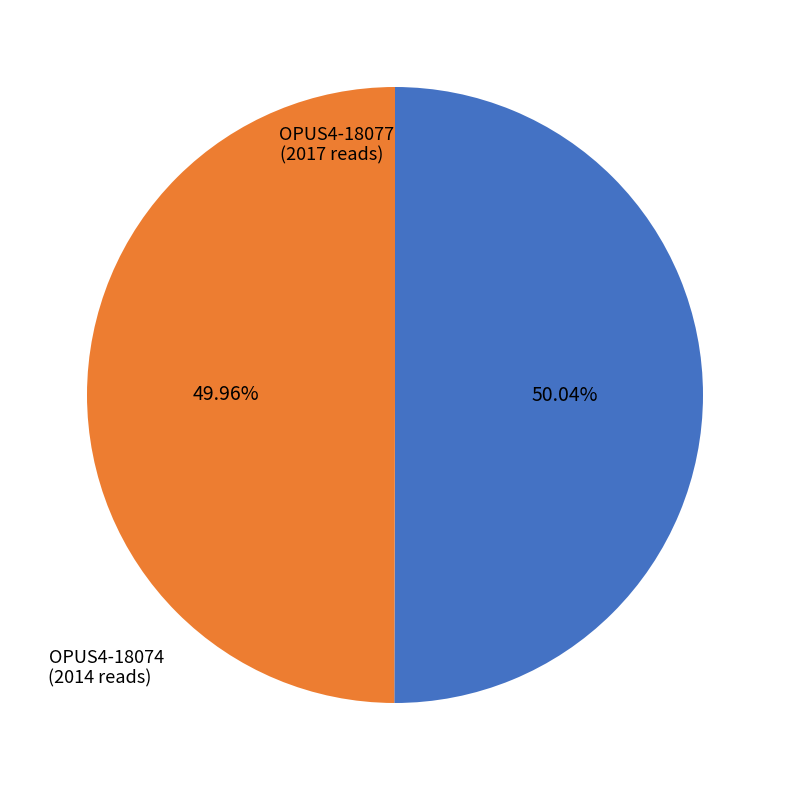

Approximately how many times larger is the value at OPUS4-18074 compared to OPUS4-18077?

1.0